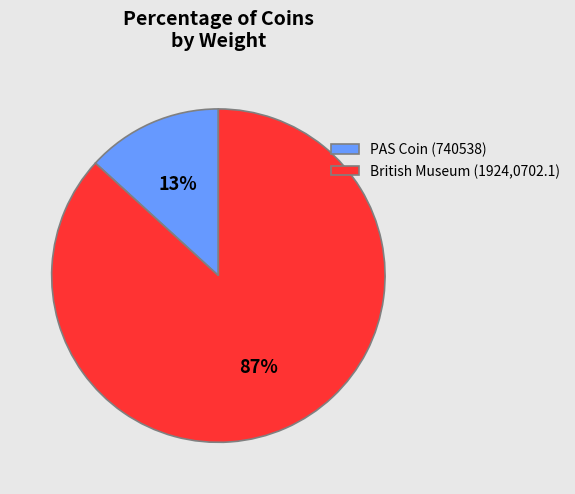

To the nearest percent, what portion does PAS Coin (740538) represent?

13%